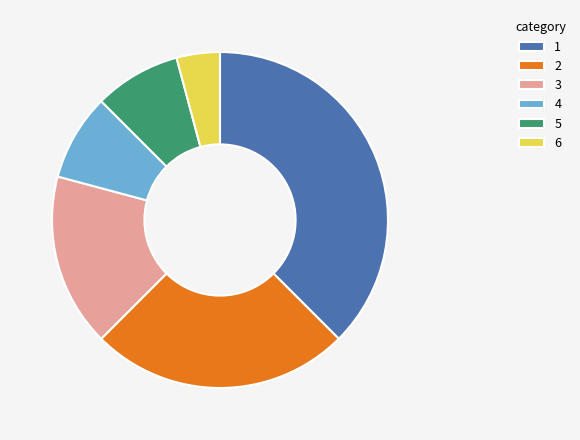

How many slices are in this pie chart?

6